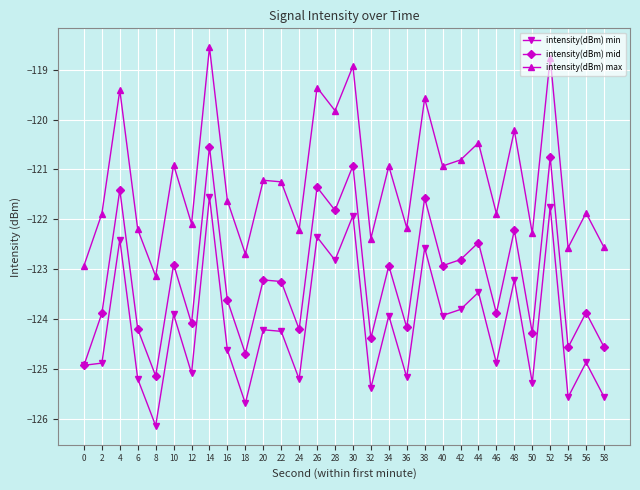

Rank the series by their maximum value, from highest to lowest.

intensity(dBm) max, intensity(dBm) mid, intensity(dBm) min